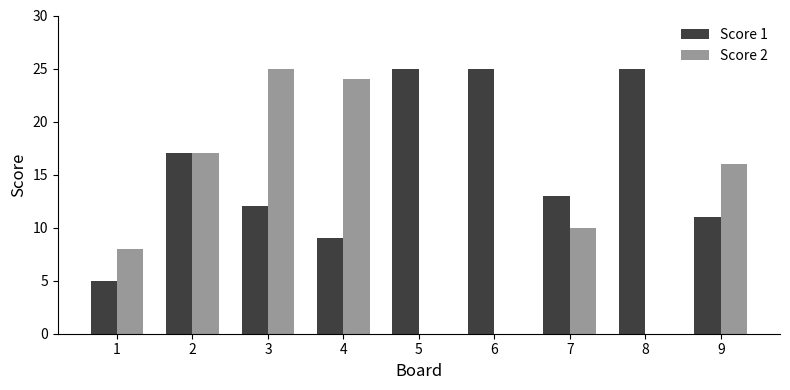

What is the highest value of the Score 2 series?

25